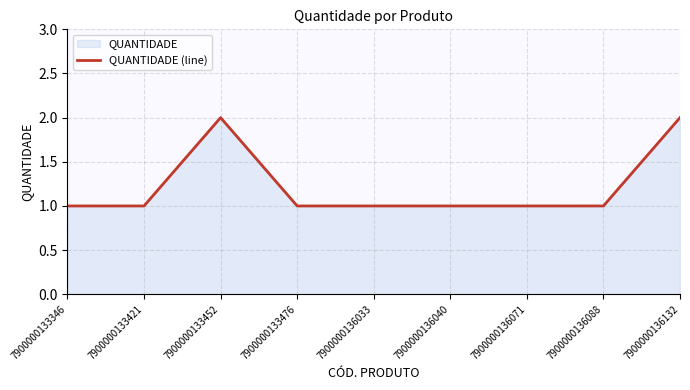

True or false: the data shows 1 at 7900000136088.

True